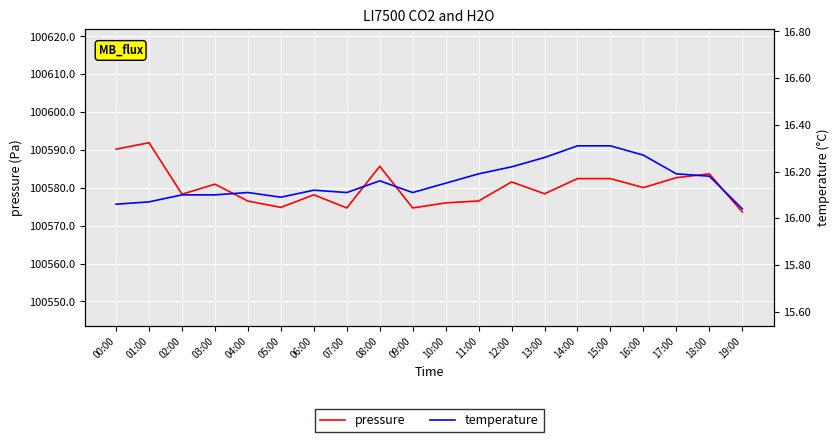

At which category is the sum across all series the highest?

01:00